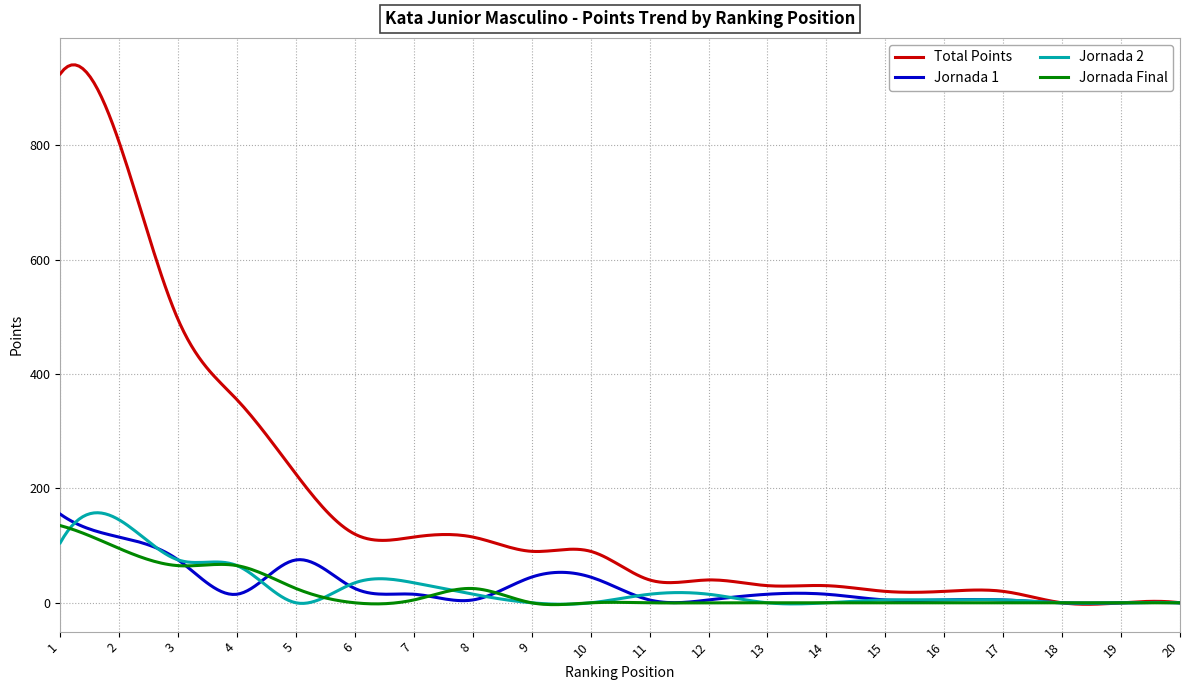

Which series has the widest spread of values?

Total Points